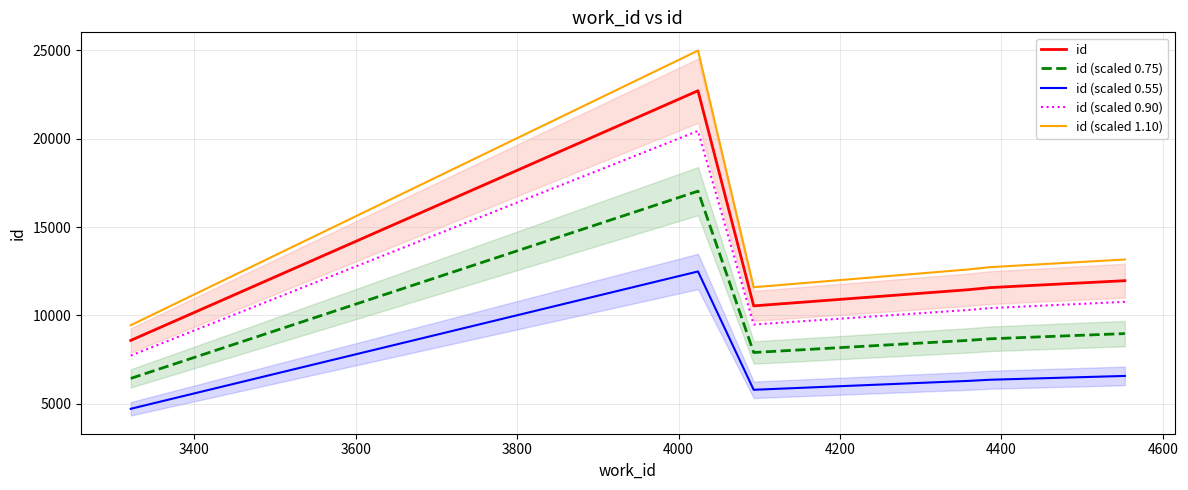

True or false: id and id (scaled 0.55) cross at least once.

False